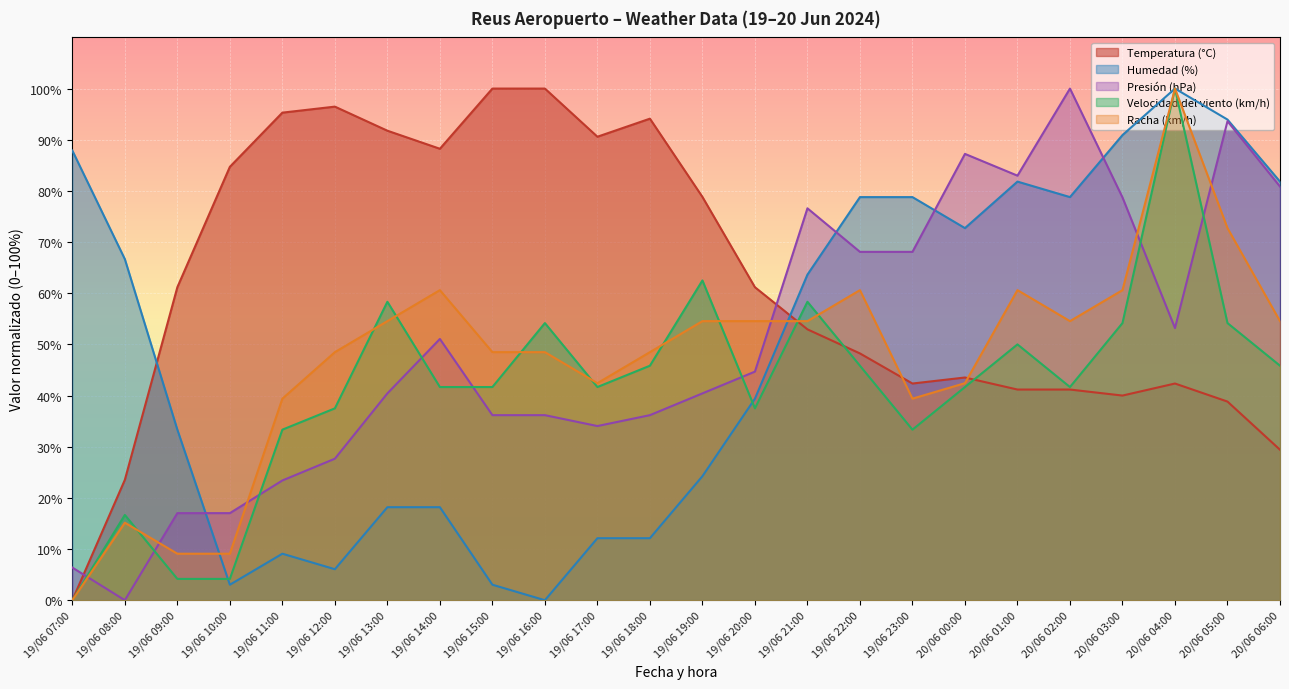

Which series changed the most between 19/06 14:00 and 19/06 20:00?

Temperatura (°C)